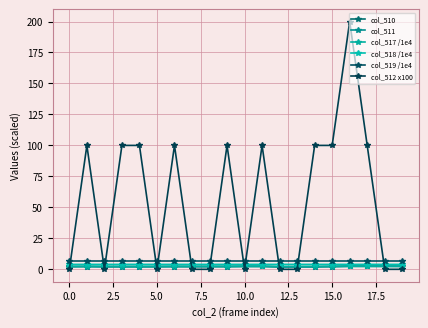

Which series has the largest total across all categories?

col_512 x100